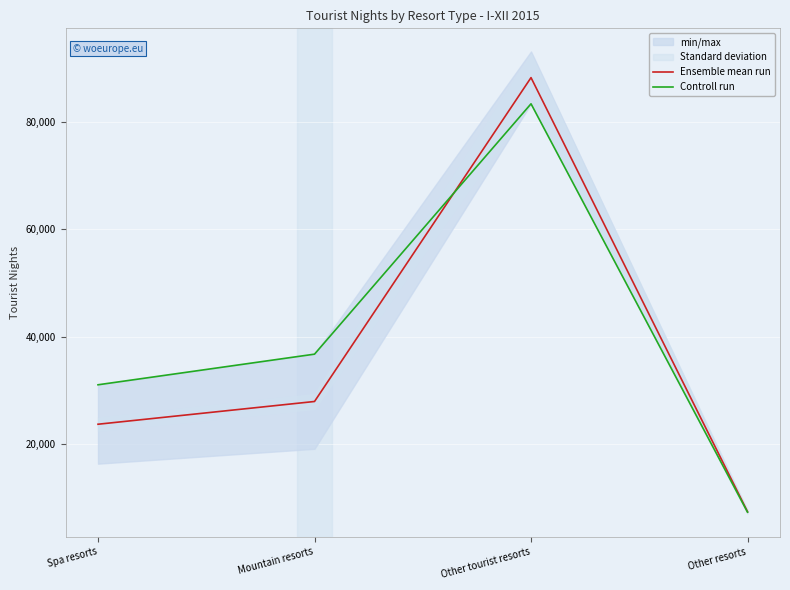

What is the approximate value of Ensemble mean run at Mountain resorts?

27974.5